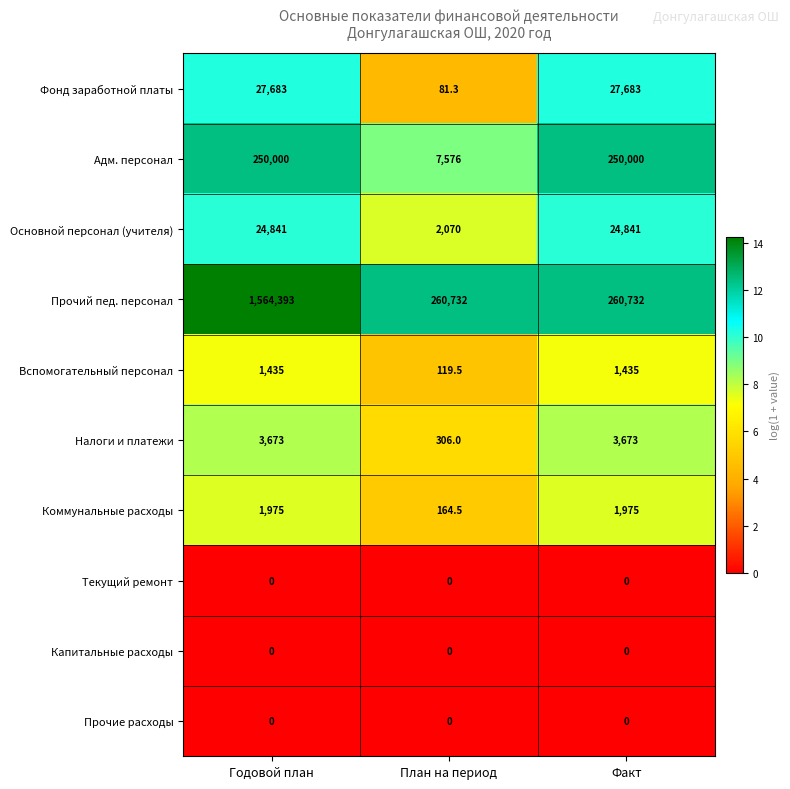

Which series has the largest total across all categories?

Прочий пед. персонал